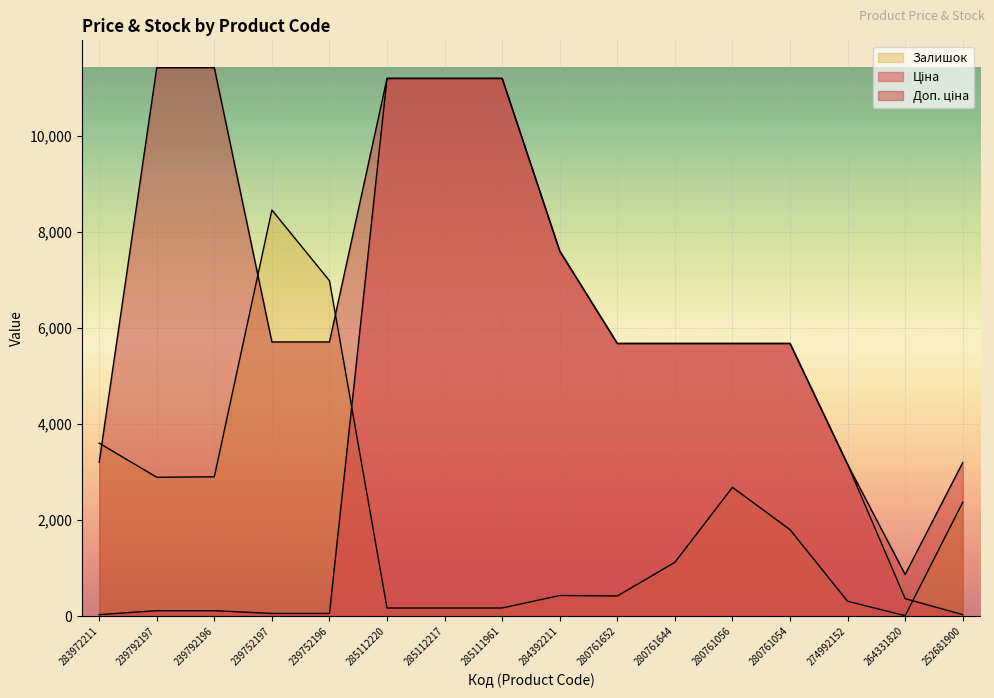

What is the value of the Ціна point at the 12th from the left?

5673.8